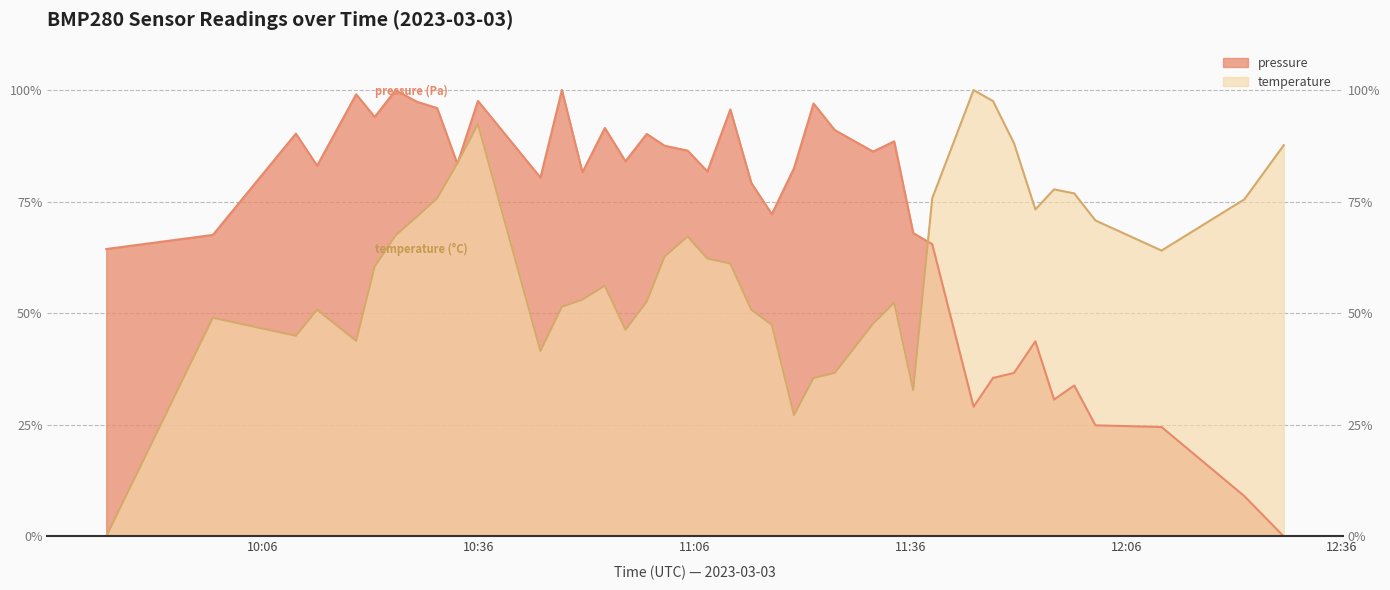

At which label is temperature closest to 50?

2023-03-03T10:13:35